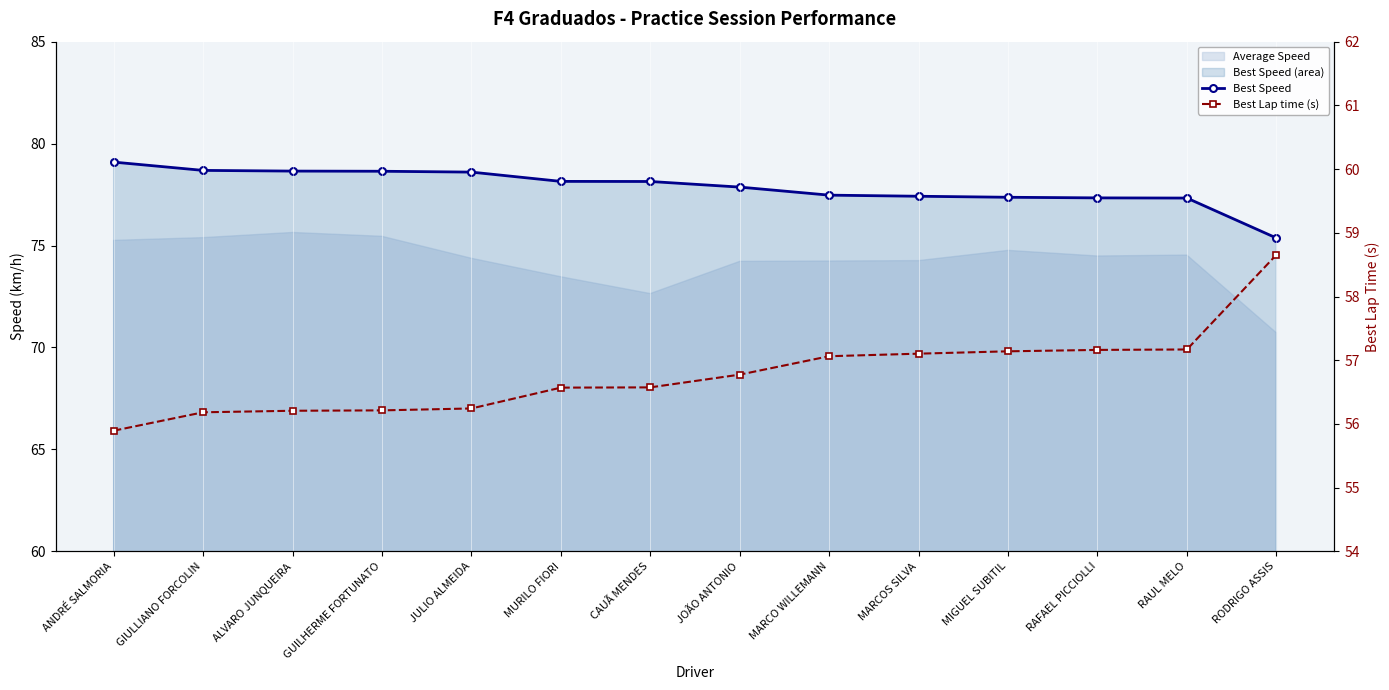

At which label does Best Speed first exceed 78?

ANDRÉ SALMORIA